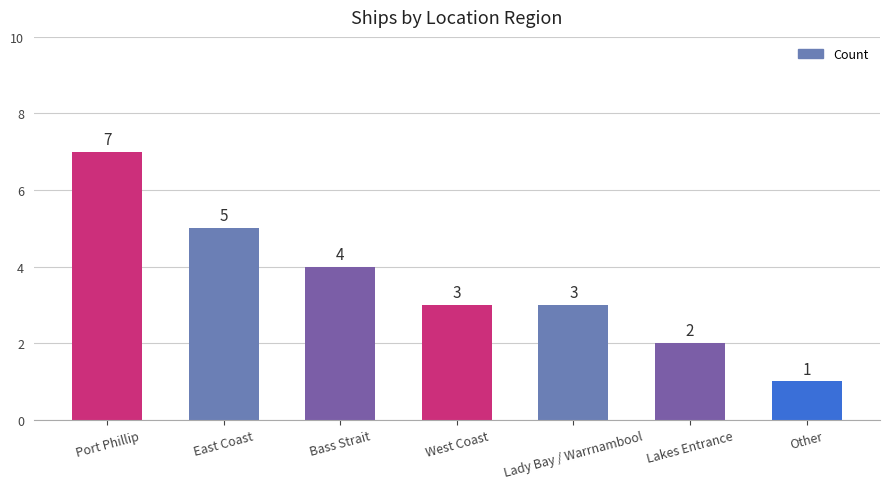

Between West Coast and Port Phillip, which is larger?

Port Phillip